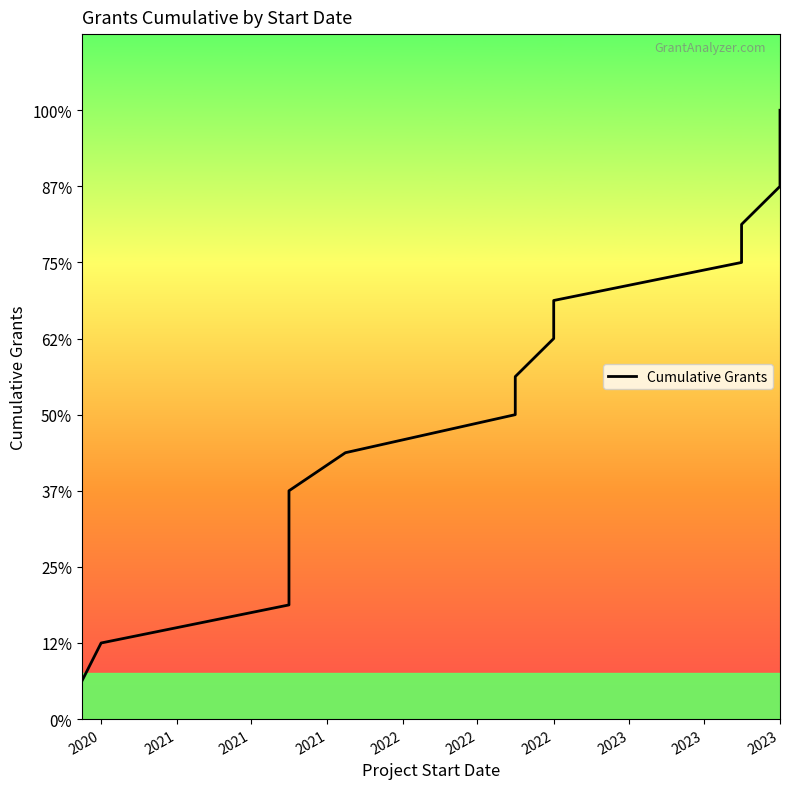

The value at 2020 is 1. True or false?

False